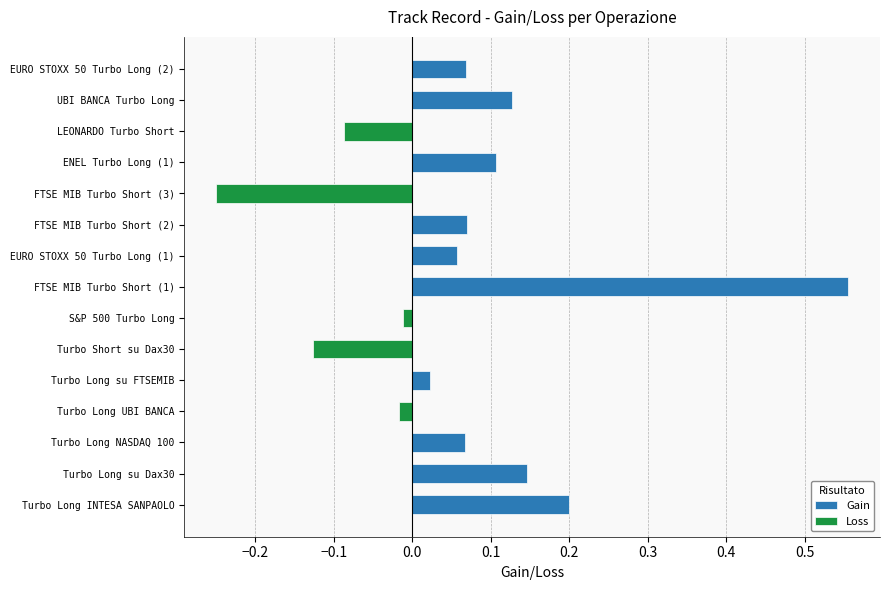

What is the minimum value shown in the chart?

-0.3